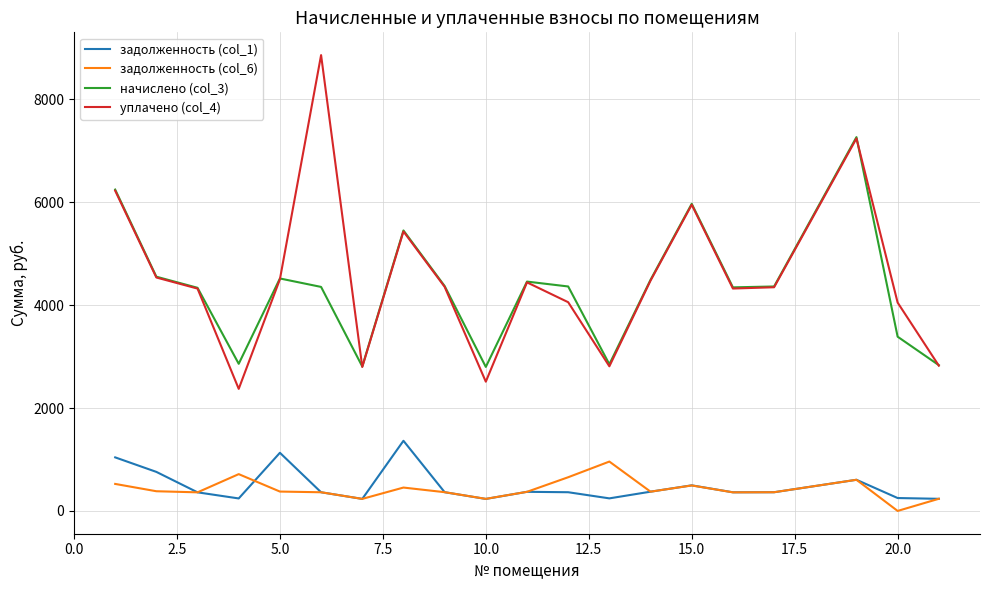

What is the maximum value for задолженность (col_6)?

959.6